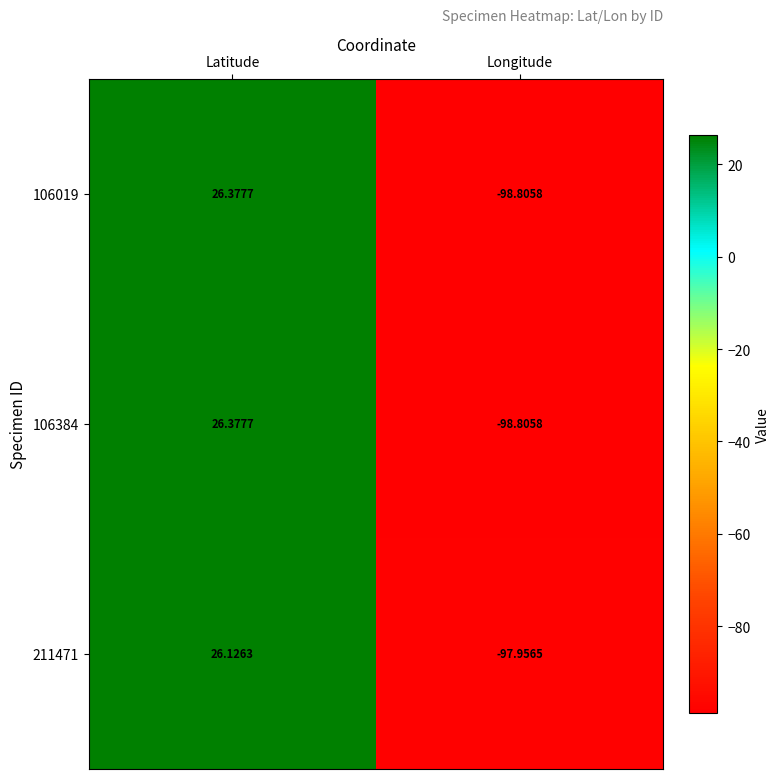

Which category has the lowest value across all series?

Longitude